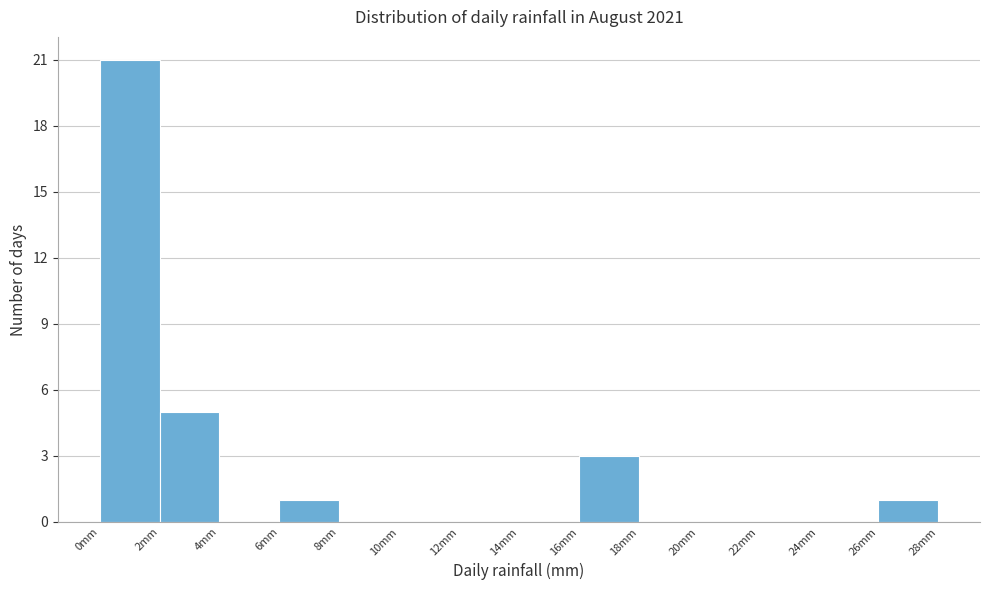

Reading left to right, transcribe this chart: for each bar, give the range it covers on the x-axis and its height. The values are not printed on the chart, so give them approximately, as read against the axis.

0 to 2: 21
2 to 4: 5
4 to 6: 0
6 to 8: 1
8 to 10: 0
10 to 12: 0
12 to 14: 0
14 to 16: 0
16 to 18: 3
18 to 20: 0
20 to 22: 0
22 to 24: 0
24 to 26: 0
26 to 28: 1